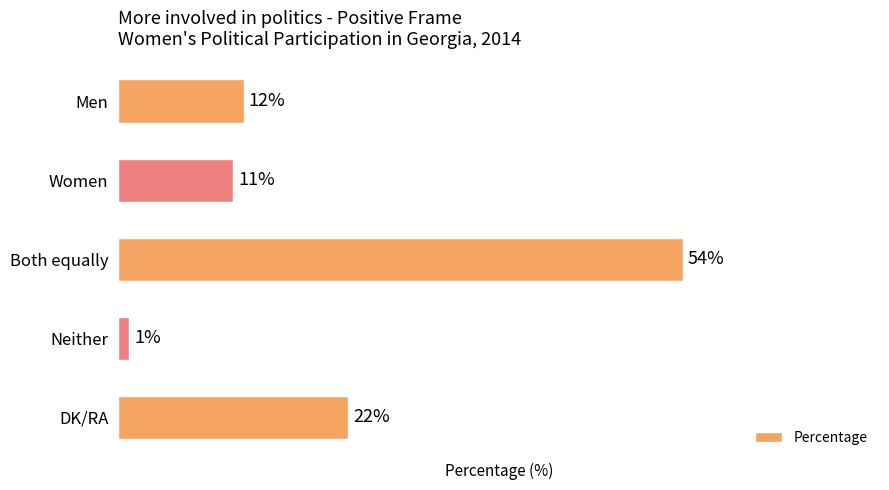

List the labels in order of value, largest first.

Both equally, DK/RA, Men, Women, Neither